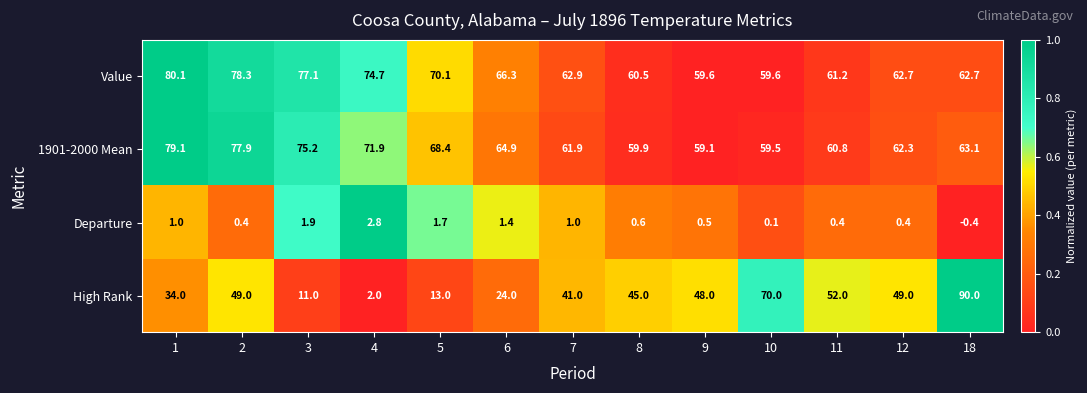

At how many categories does at least one series exceed 12?

13